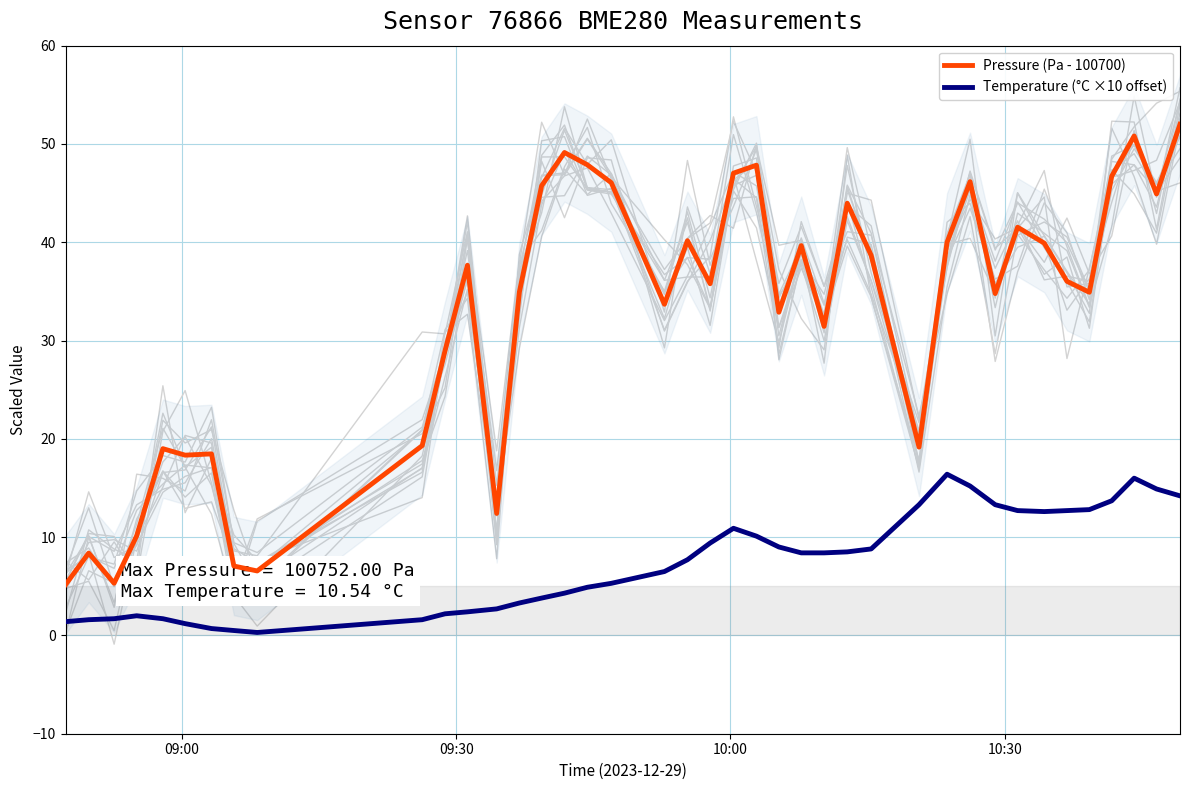

True or false: Temperature (°C ×10 offset) and Pressure (Pa - 100700) intersect in this chart.

False